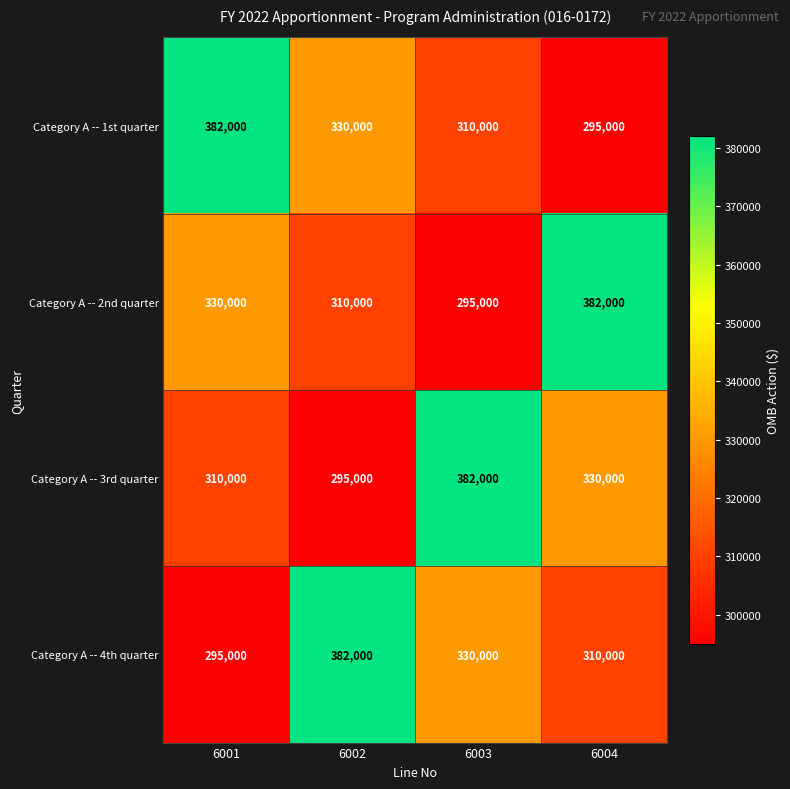

How many data points does each series have?

4